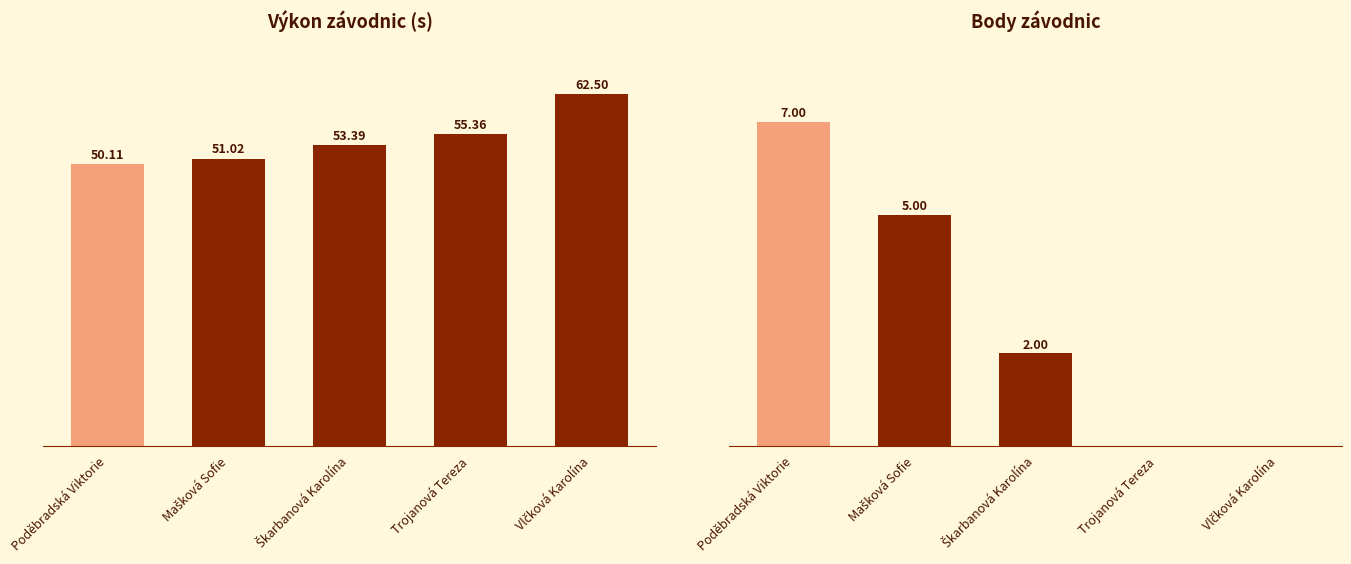

Which series changed the most between Trojanová Tereza and Vlčková Karolína?

Výkon